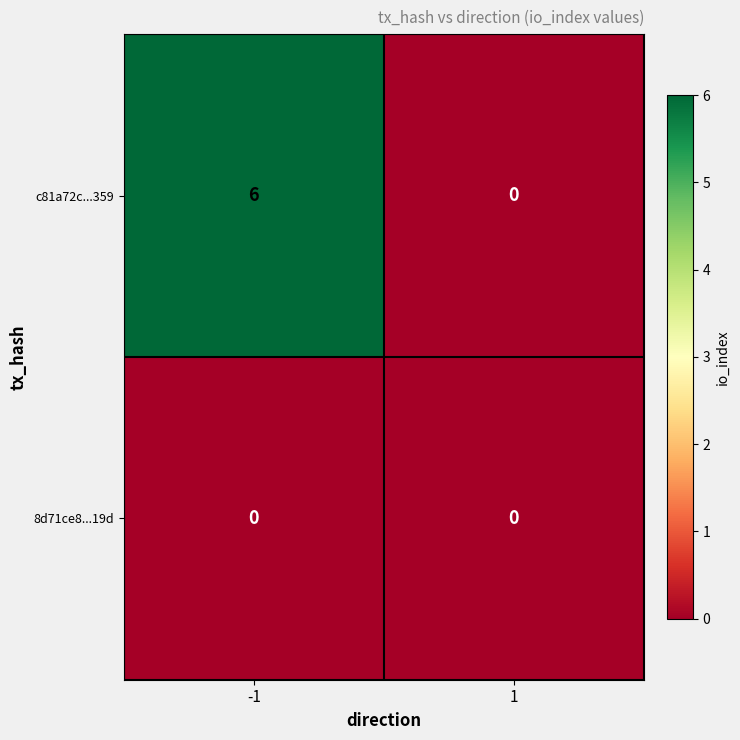

Which series has the widest spread of values?

c81a72c...359